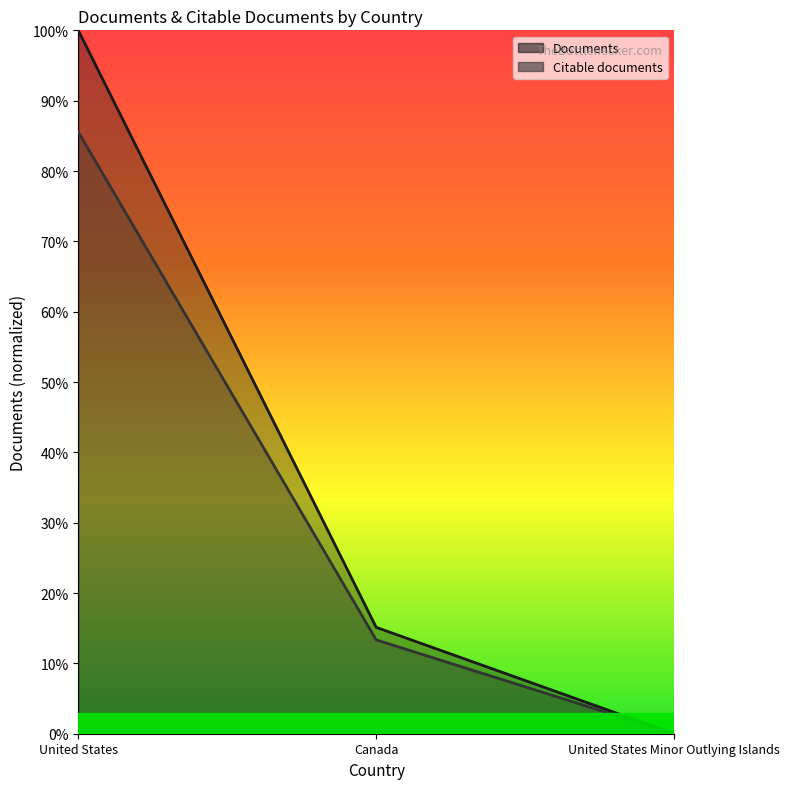

What is the label of the 2nd point from the left?

Canada